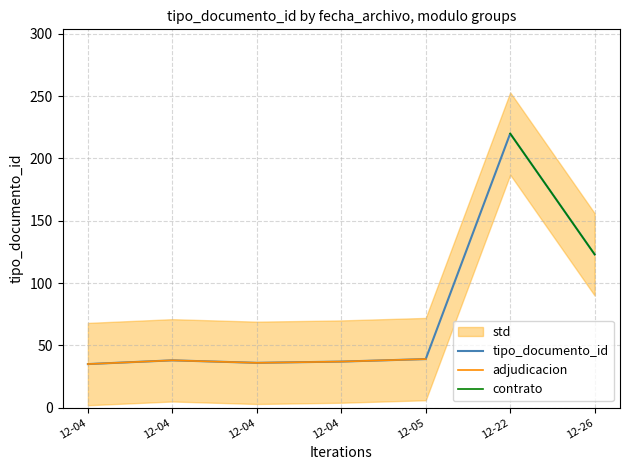

Read the value at 2017-12-04 16:06:24.

35